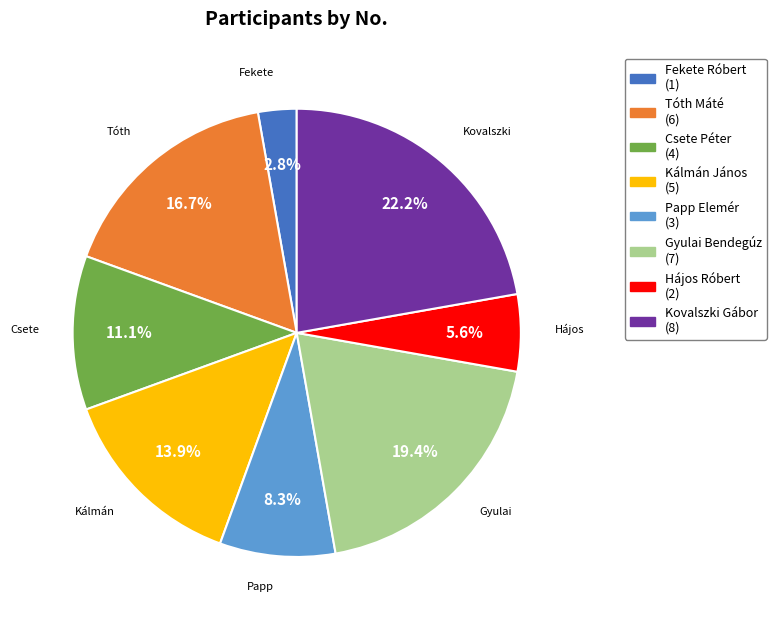

To the nearest percent, what is the difference between the Kovalszki Gábor and Csete Péter slice percentages?

11%